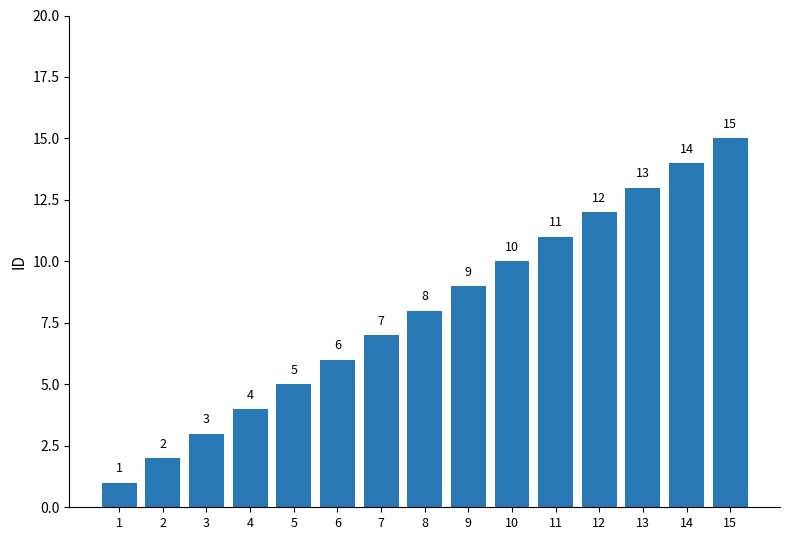

What is the change in value from 4 to 13?

+9